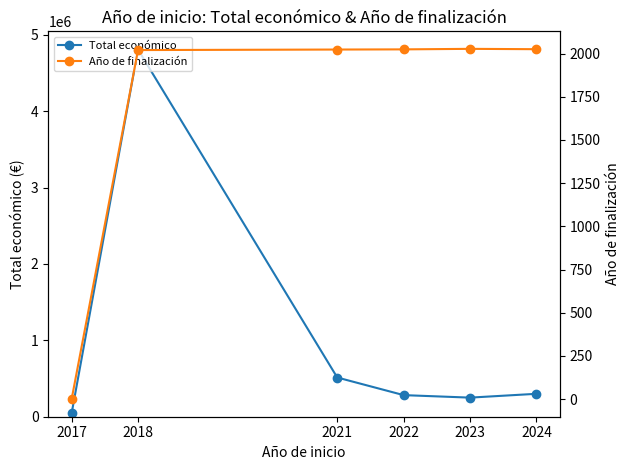

What are all the series names shown in the legend?

Total económico, Año de finalización